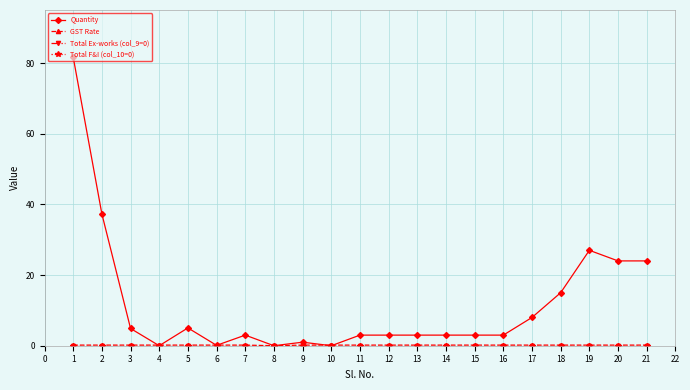

Rank the series at 1 from highest to lowest value.

Quantity, GST Rate, Total Ex-works (col_9=0), Total F&I (col_10=0)